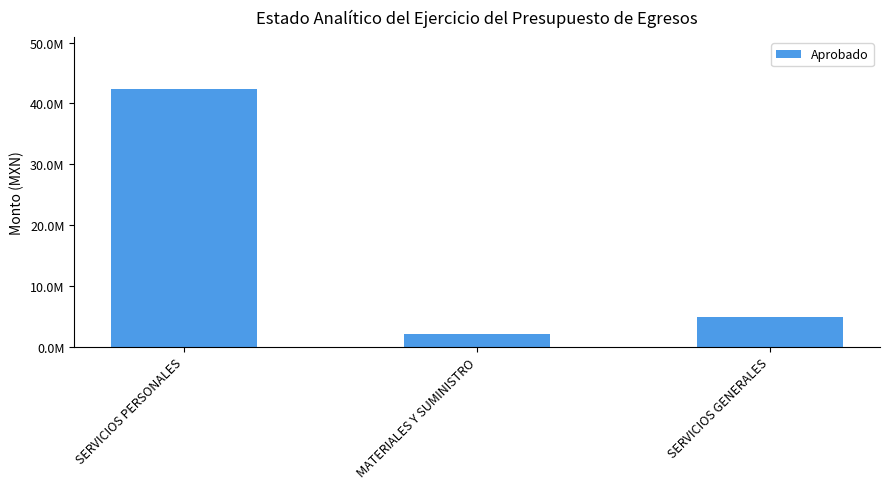

List the labels in order of value, smallest first.

MATERIALES Y SUMINISTRO, SERVICIOS GENERALES, SERVICIOS PERSONALES